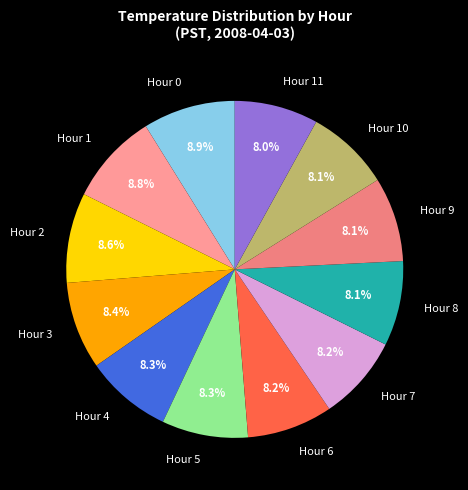

Is Hour 5 the majority of the pie?

No